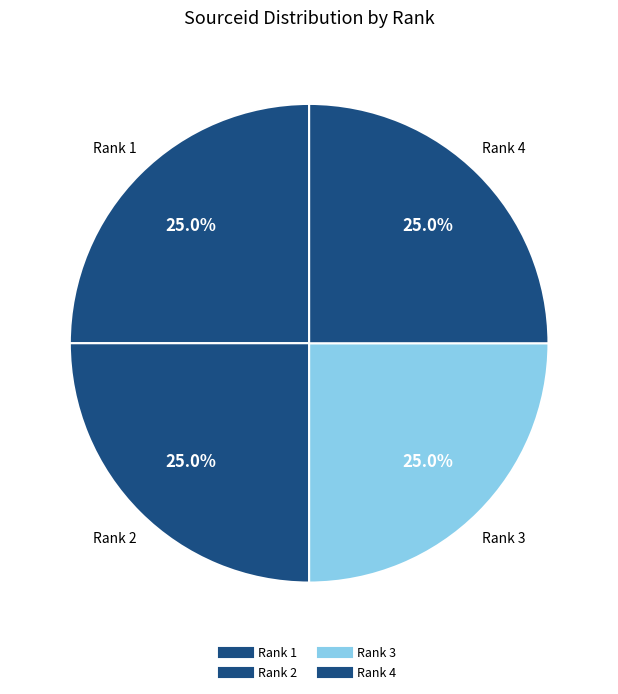

To the nearest percent, what is the combined percentage of Rank 1 and Rank 2?

50%